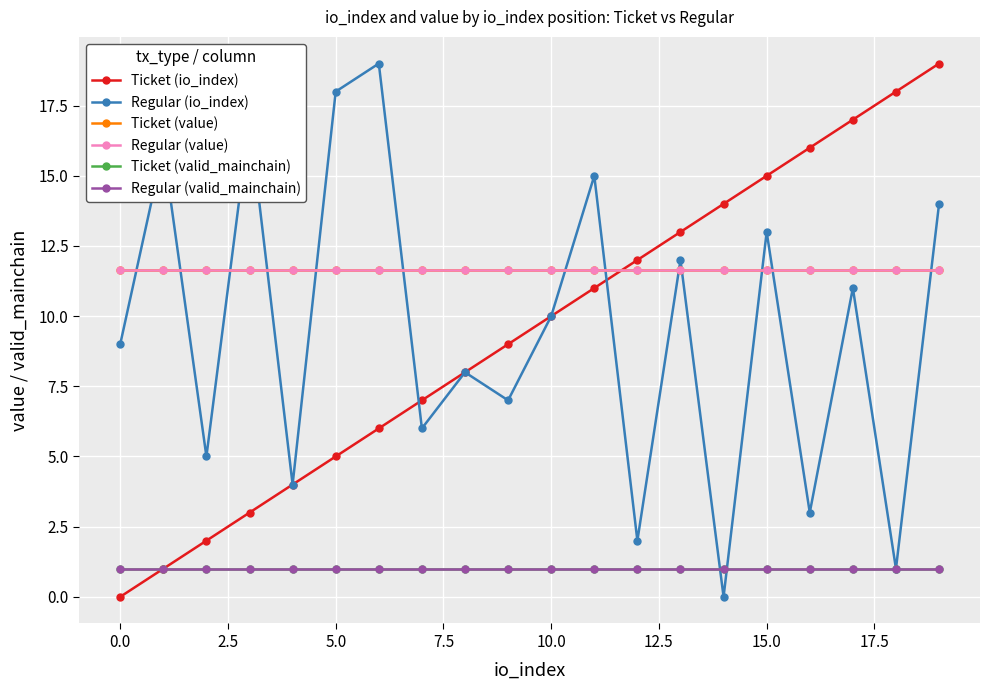

True or false: Ticket (value) and Regular (io_index) intersect in this chart.

True